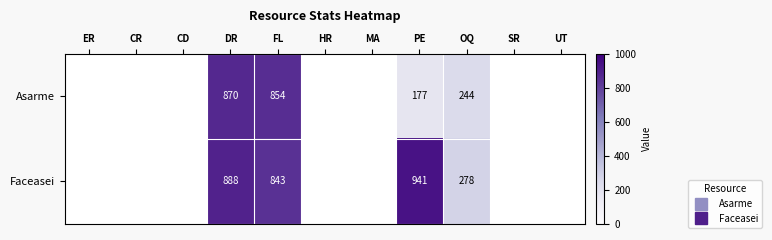

How many positive values does the Faceasei series have?

4